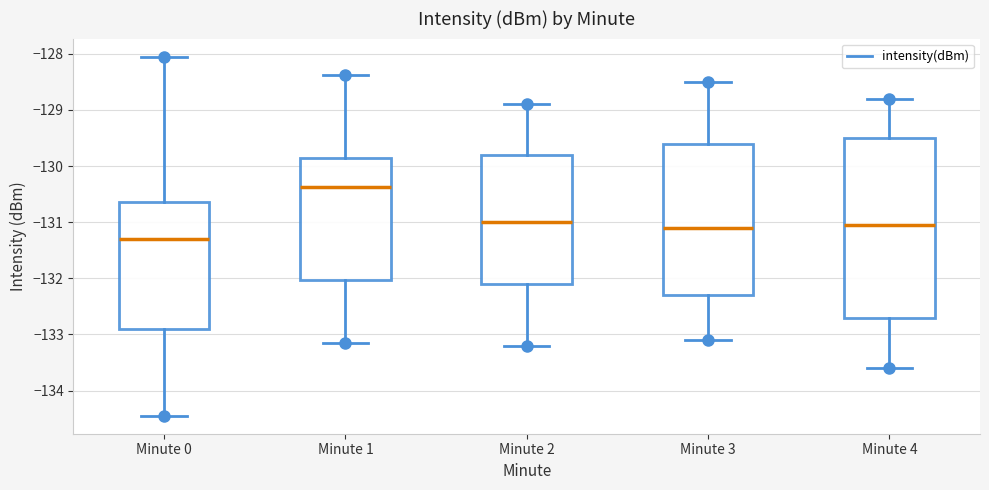

Where is the upper edge of the box for Minute 4 on the y-axis? The values are not printed on the chart, so give them approximately, as read against the axis.

-129.5